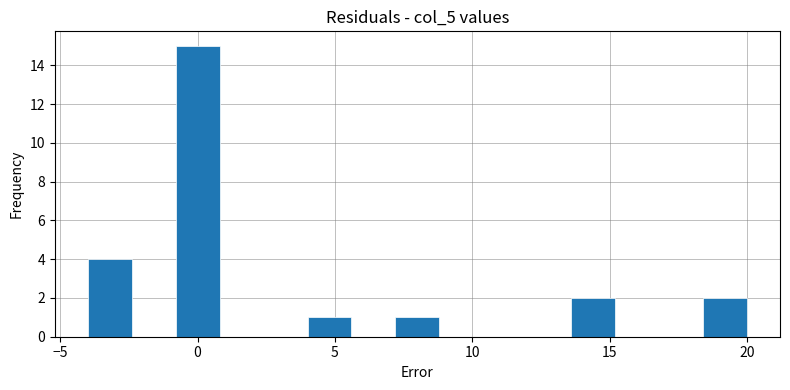

Around what value on the x-axis is the tallest bar? Give the approximate position of its centre, as read against the axis.

0.0